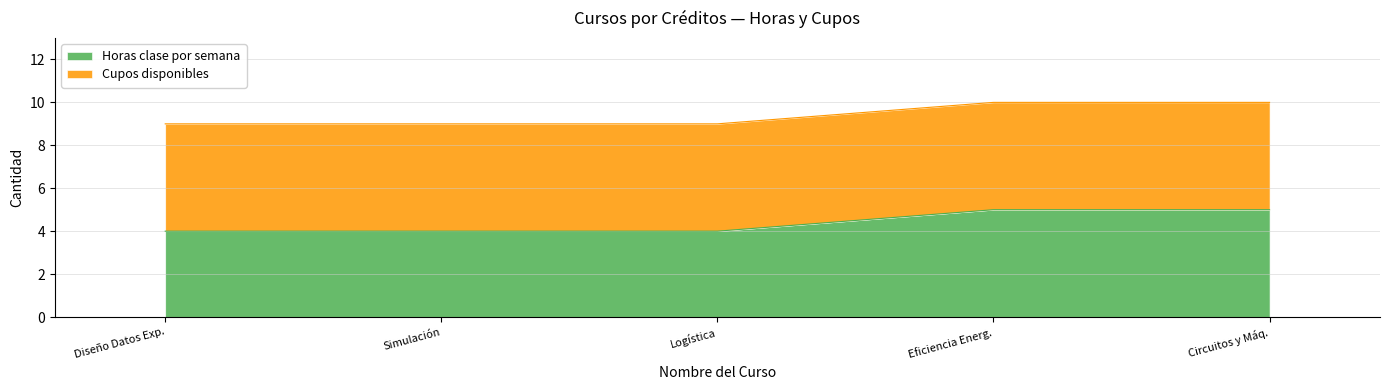

What is the value of the 4th point from the left?

5